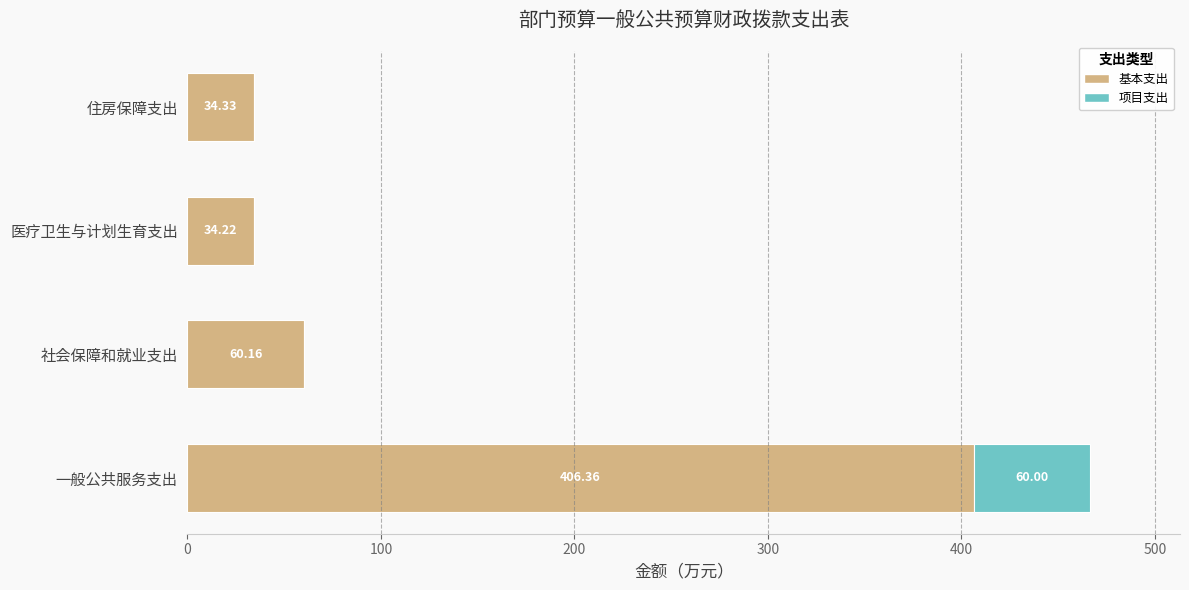

What is the total value across all series at 住房保障支出?

34.3